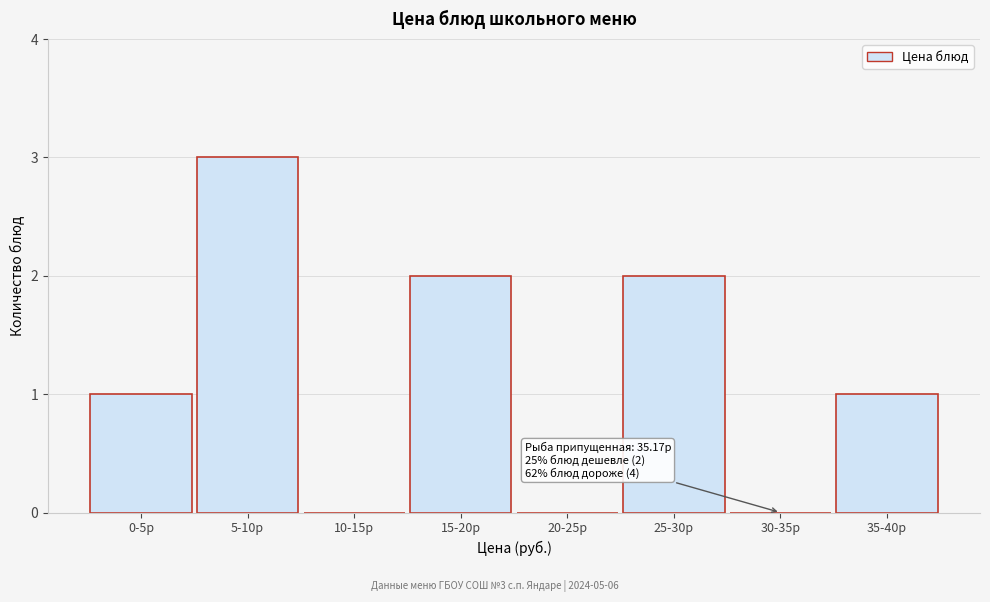

True or false: the data shows -1 at 30-35р.

False